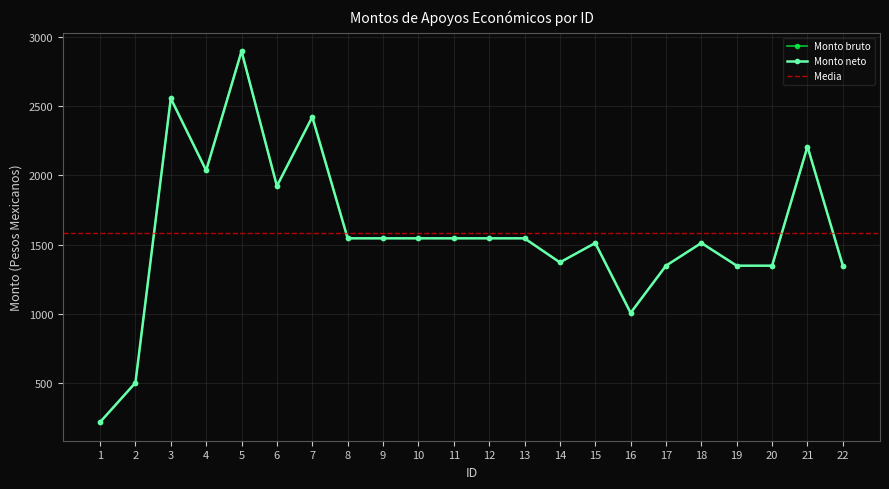

How many interior local peaks does the Monto neto series have?

6